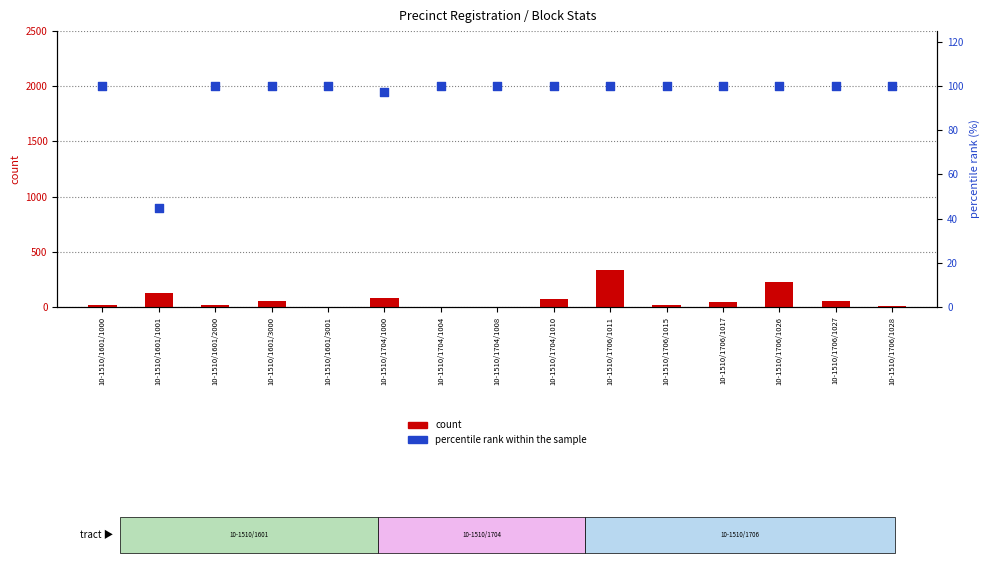

At which category is the sum across all series the highest?

10-1510/1706/1011